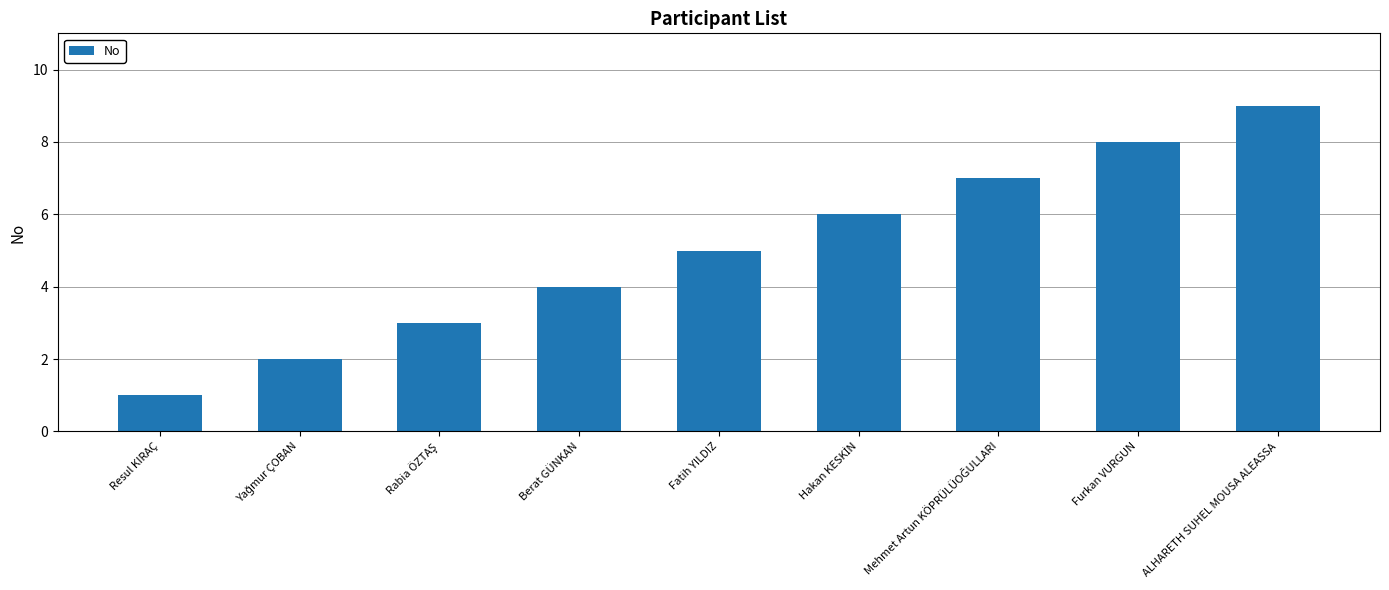

What is the value of the 7th bar from the left?

7